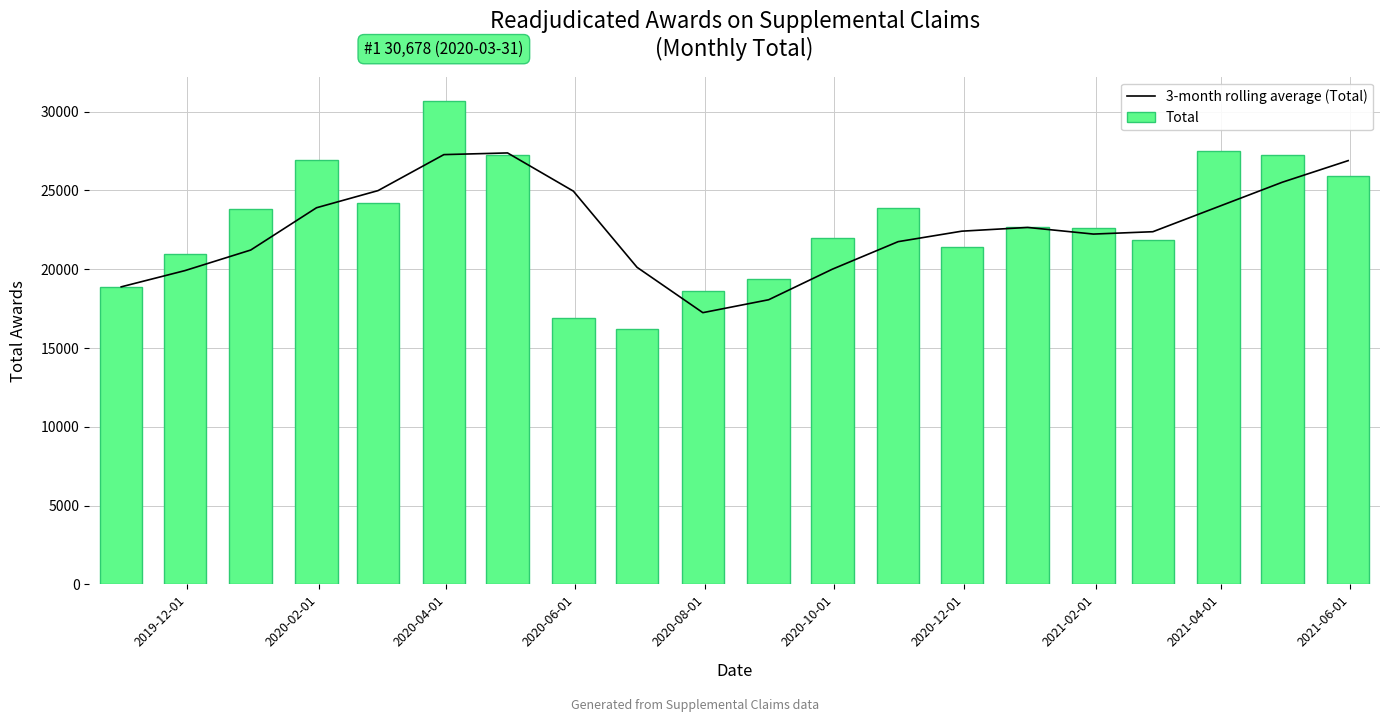

What is the difference between the maximum and minimum values in the Total series?

14501